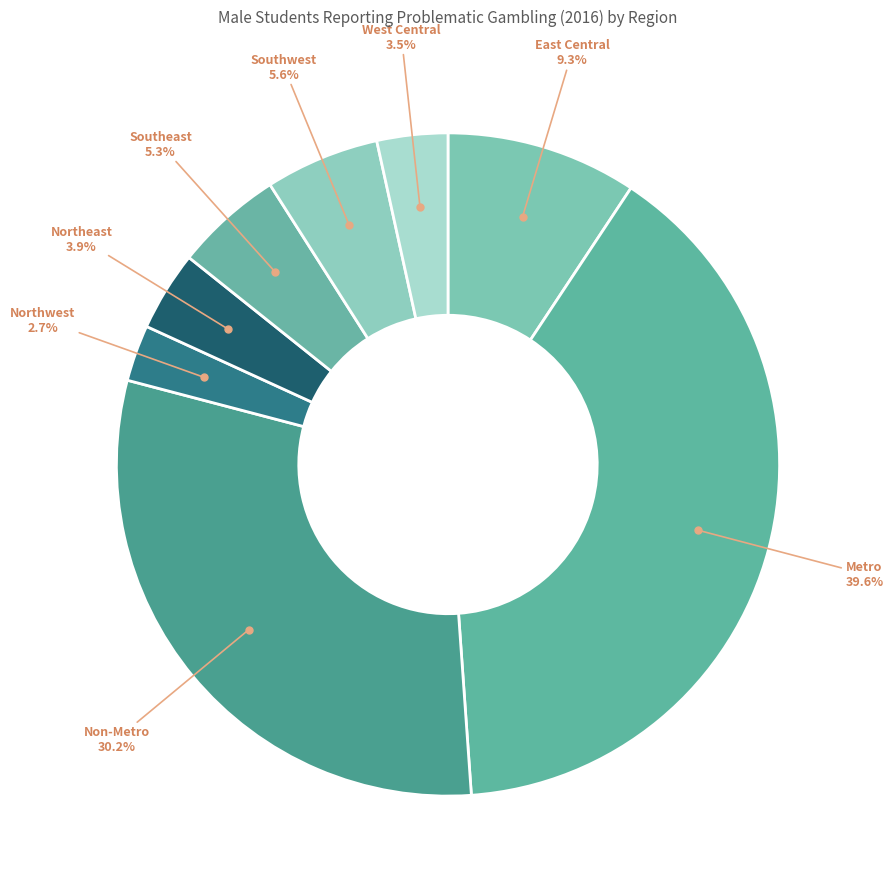

How many slices are in this pie chart?

8